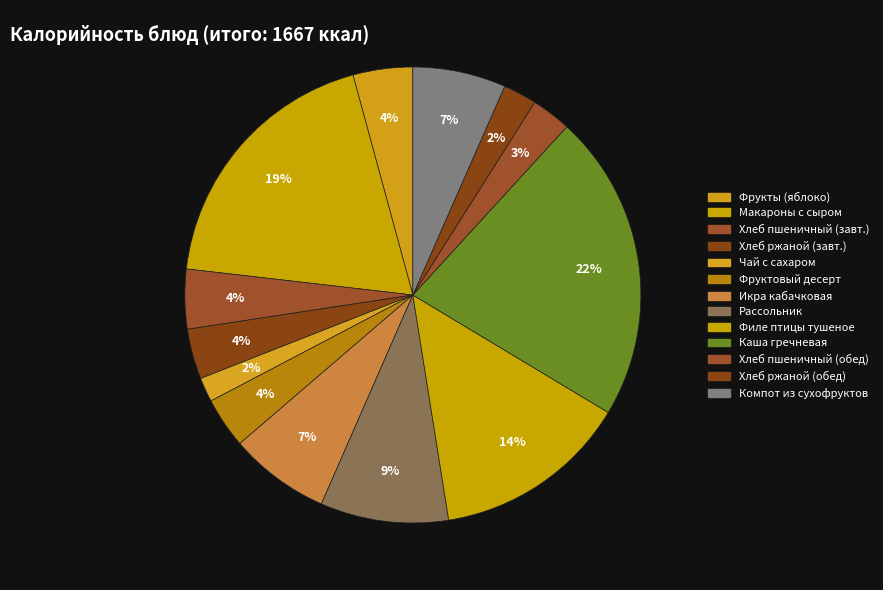

Count the number of slices in the pie.

13